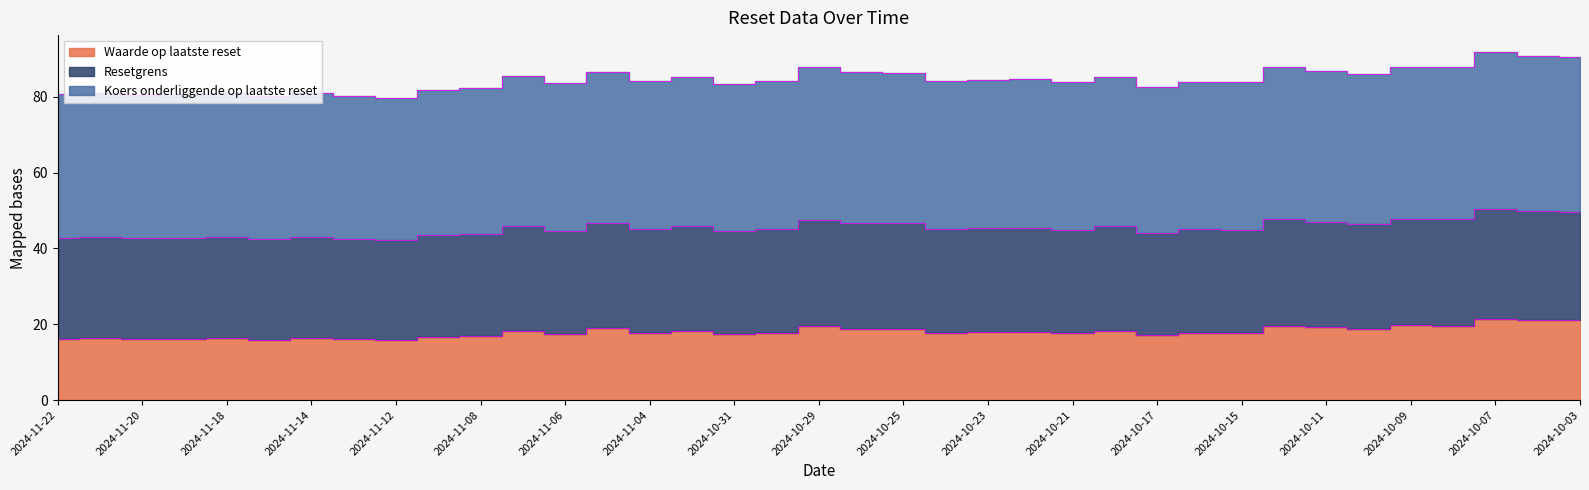

Where is the first local minimum for Koers onderliggende op laatste reset?

2024-11-20